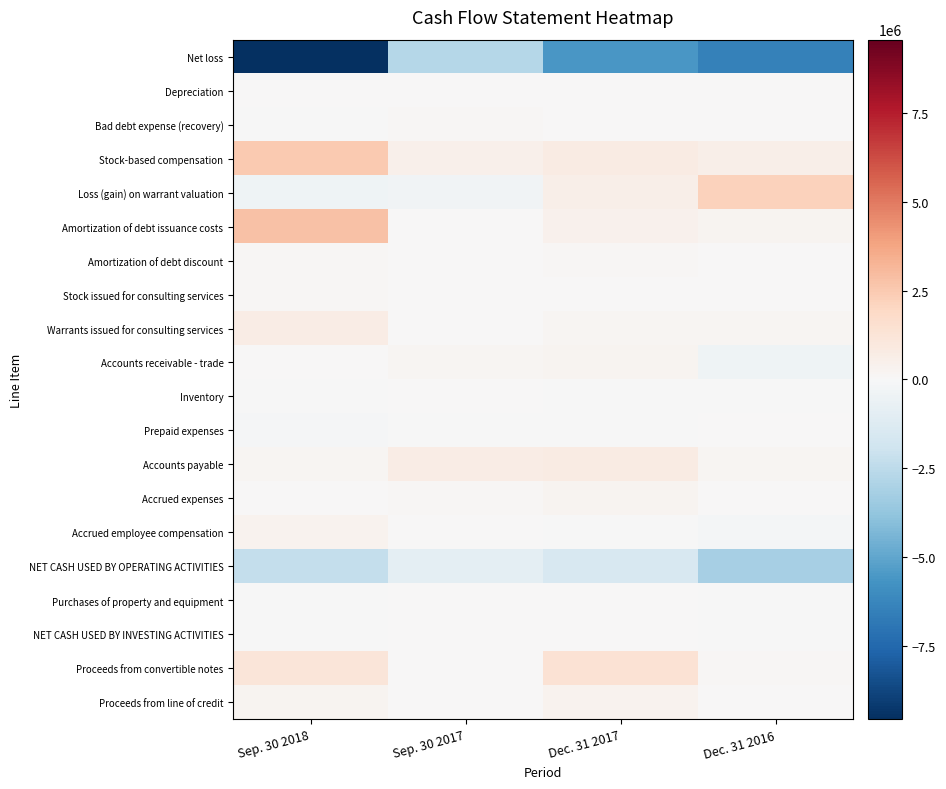

Which series has the largest range (max minus min)?

Net loss